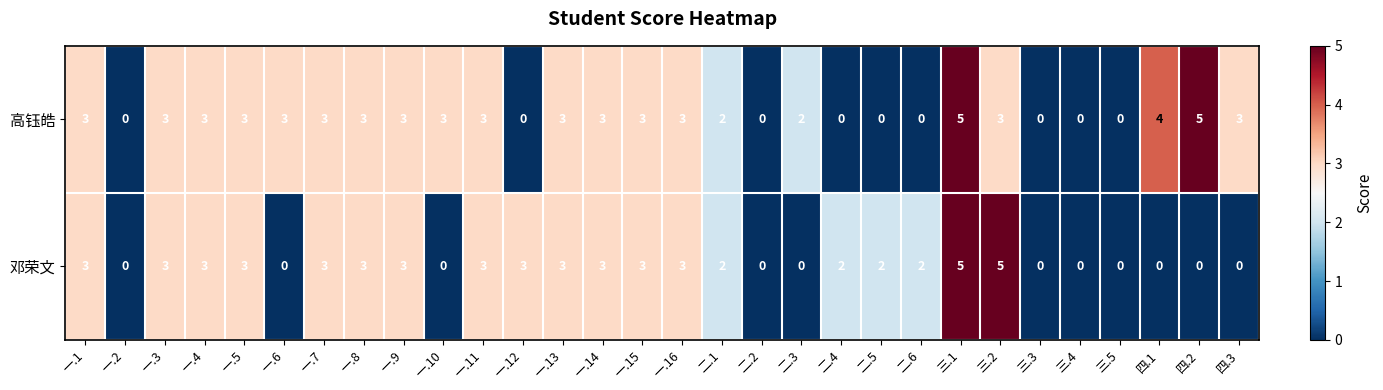

How many values in the 邓荣文 series are below 3?

15